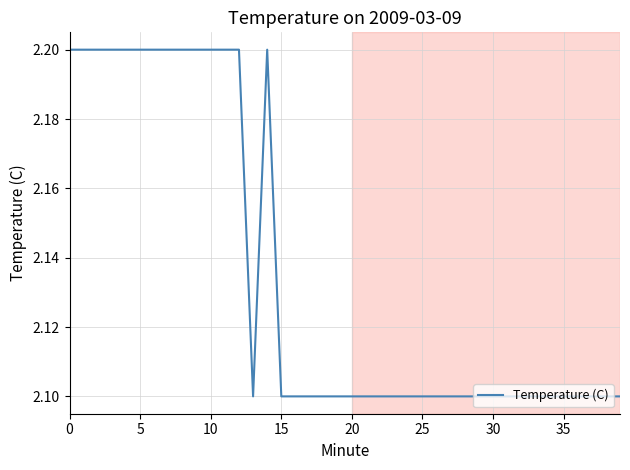

What is the maximum value shown in the chart?

2.2